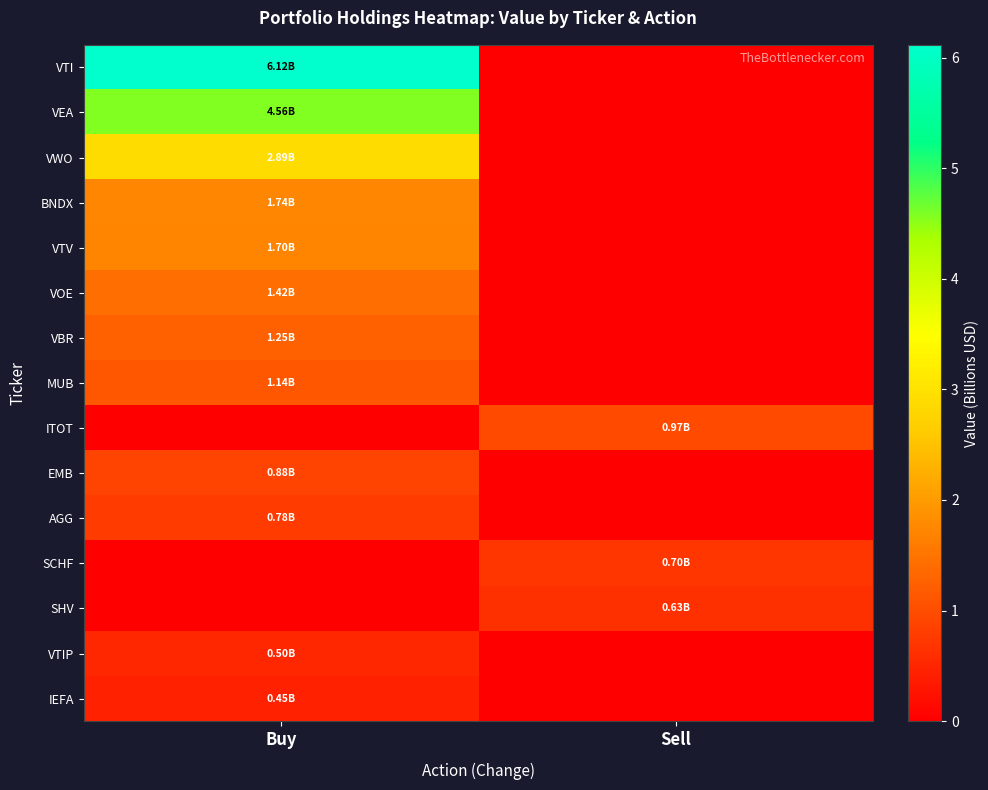

Reading left to right, transcribe all the data shown in this chart.

VTI: Buy=6.1	Sell=0.0
VEA: Buy=4.6	Sell=0.0
VWO: Buy=2.9	Sell=0.0
BNDX: Buy=1.7	Sell=0.0
VTV: Buy=1.7	Sell=0.0
VOE: Buy=1.4	Sell=0.0
VBR: Buy=1.2	Sell=0.0
MUB: Buy=1.1	Sell=0.0
ITOT: Buy=0.0	Sell=1.0
EMB: Buy=0.9	Sell=0.0
AGG: Buy=0.8	Sell=0.0
SCHF: Buy=0.0	Sell=0.7
SHV: Buy=0.0	Sell=0.6
VTIP: Buy=0.5	Sell=0.0
IEFA: Buy=0.4	Sell=0.0